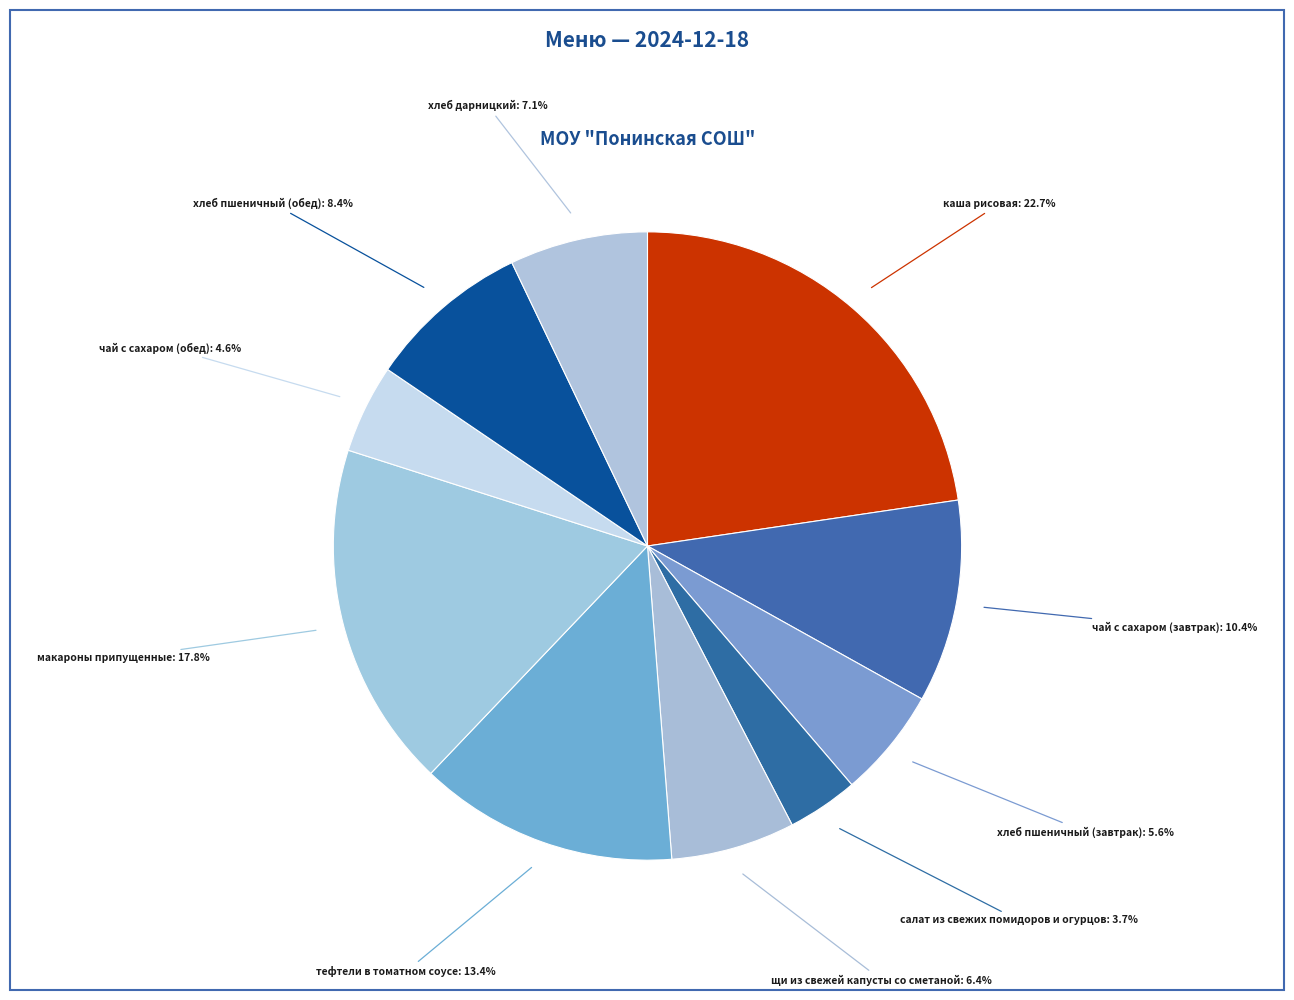

What is the ratio of the value at щи из свежей капусты со сметаной to the value at каша рисовая?

0.3